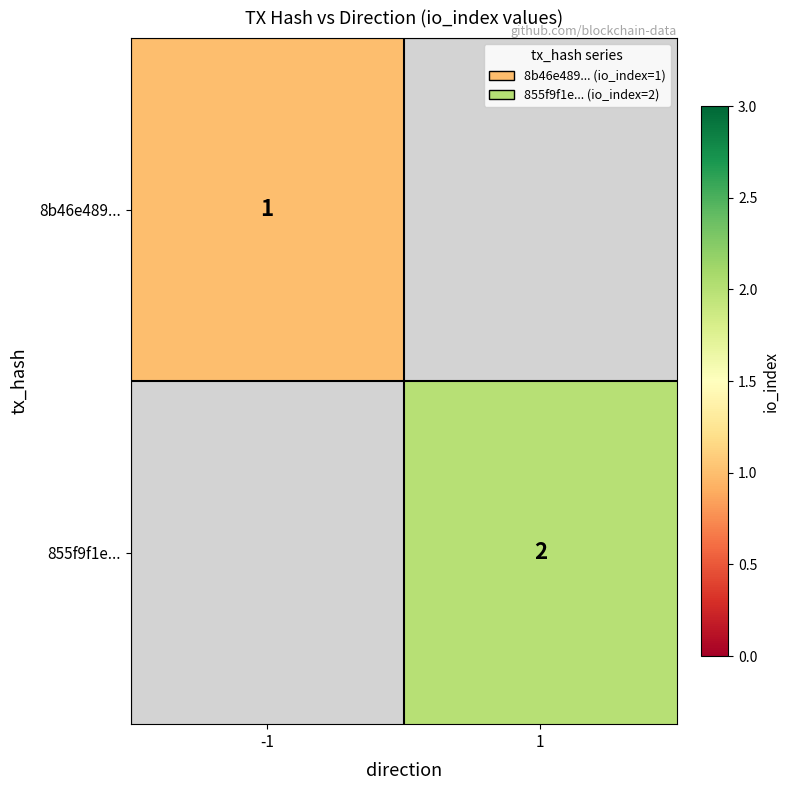

Is the value of 855f9f1e... at 1 greater than the value of 8b46e489... at -1?

Yes